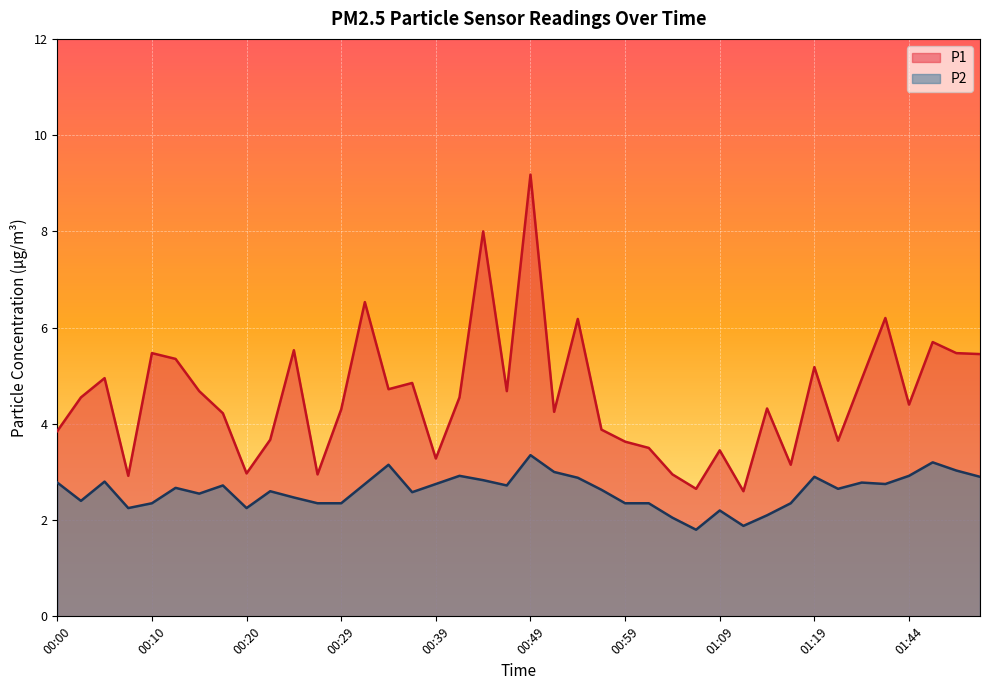

What is the minimum value shown in the chart?

1.8